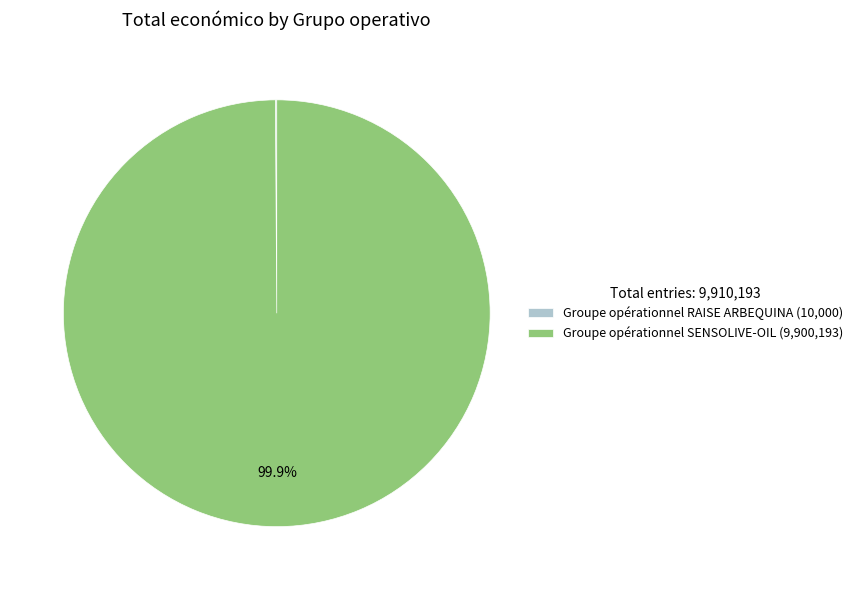

Is there a majority slice in this chart?

Yes